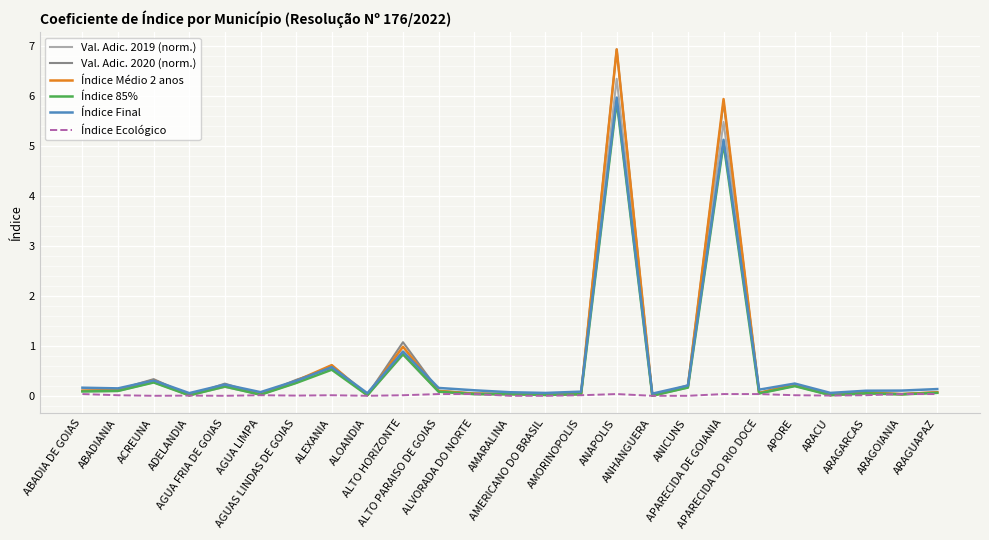

True or false: Índice Final has a value of 0.1 at AGUA LIMPA.

True